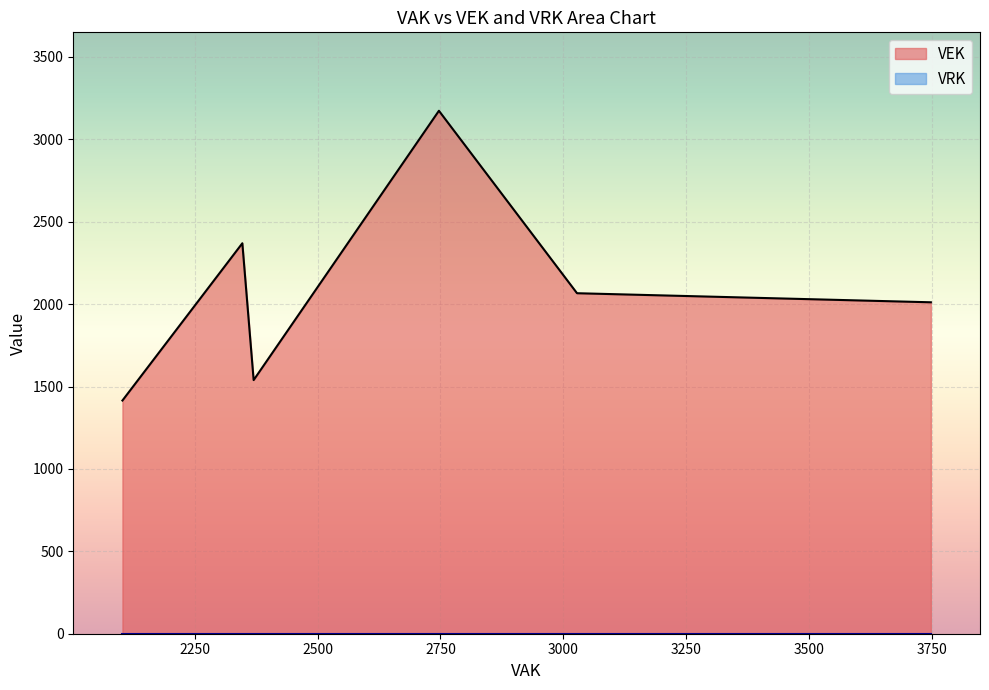

At 9, list the series in order from largest to smallest.

VEK, VRK